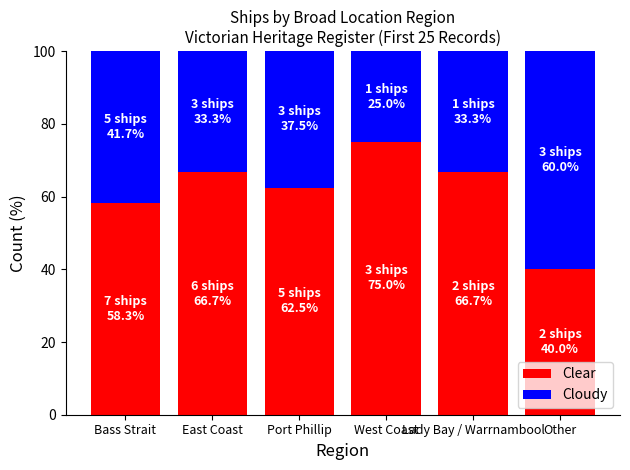

What is the total value across all series at Port Phillip?

100.0